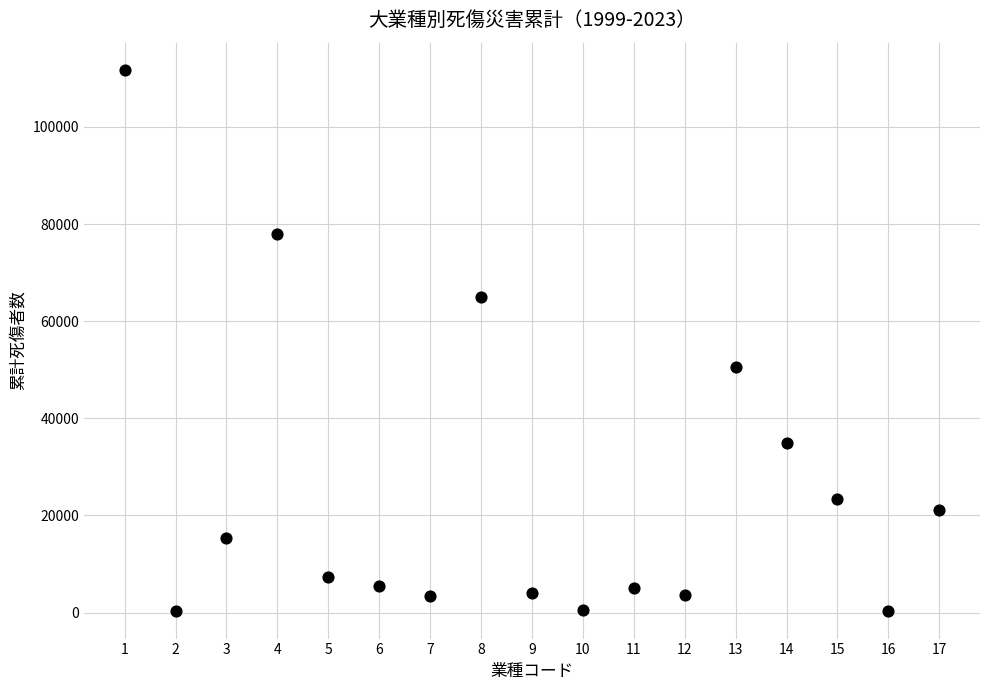

What is the range of Y values (max minus min)?

111557